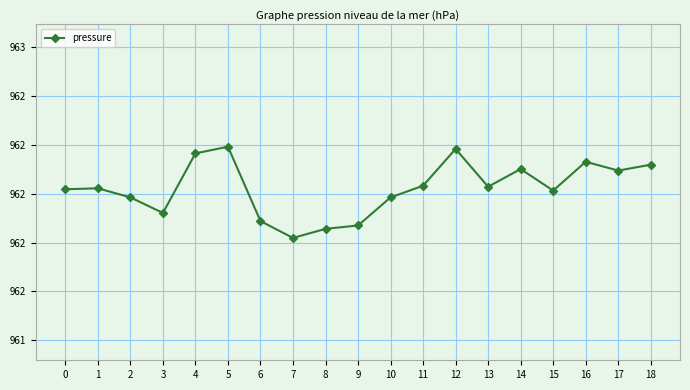

How many interior local valleys (lower than both neighbors) does the data have?

5